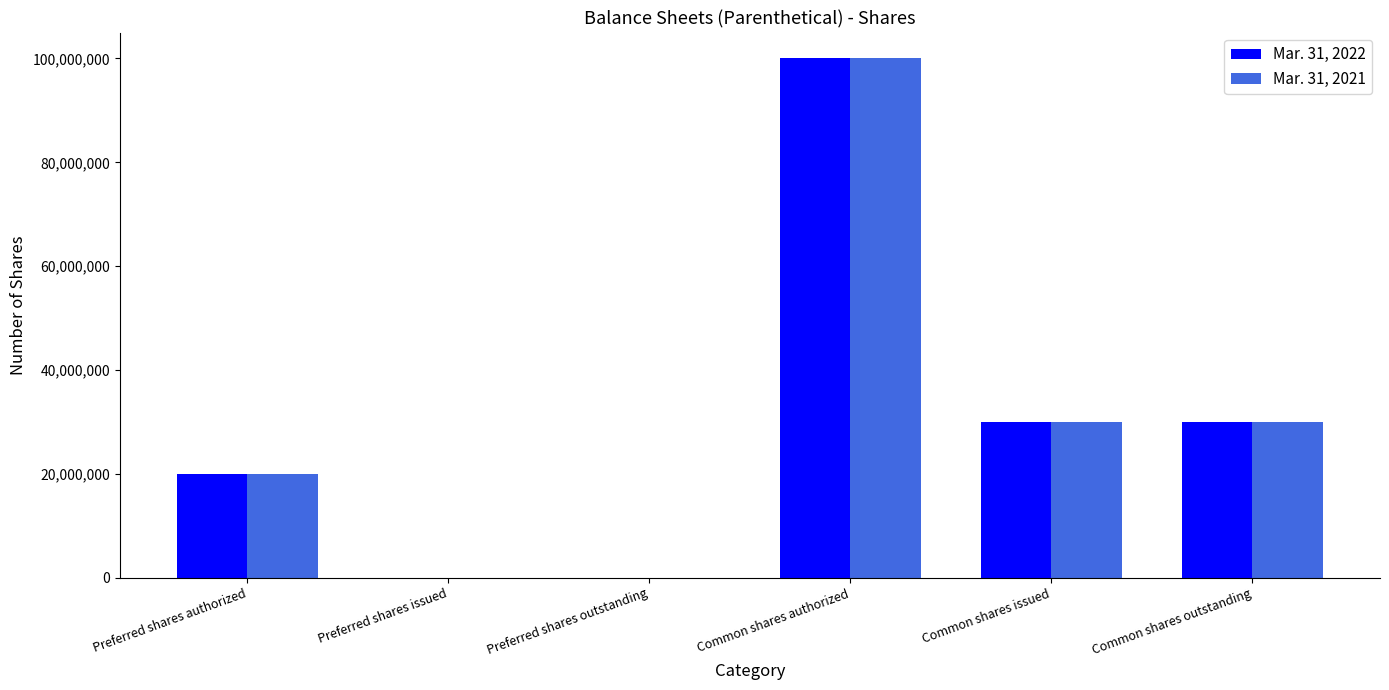

Count the number of categories in the chart.

6